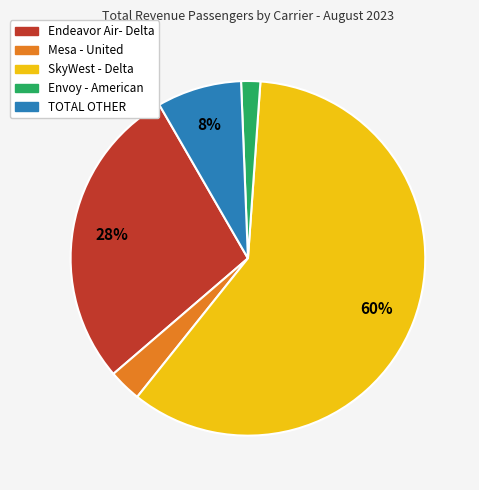

To the nearest percent, what is the difference between the Endeavor Air- Delta and Envoy - American slice percentages?

26%